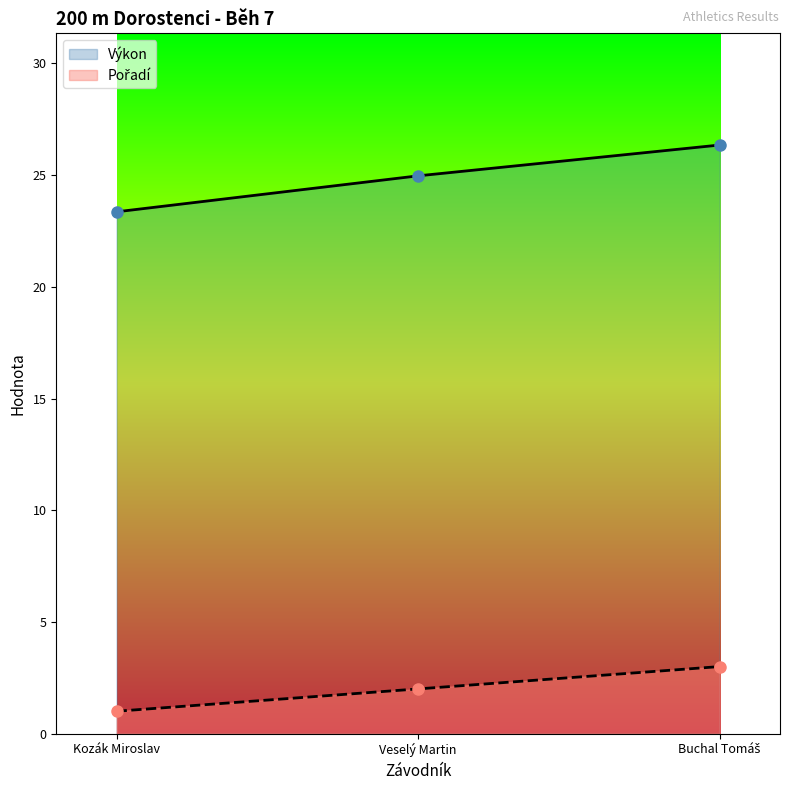

Reading right to left, extract all data points from this chart.

Pořadí: 3.0	2.0	1.0
Výkon: 26.4	25.0	23.4